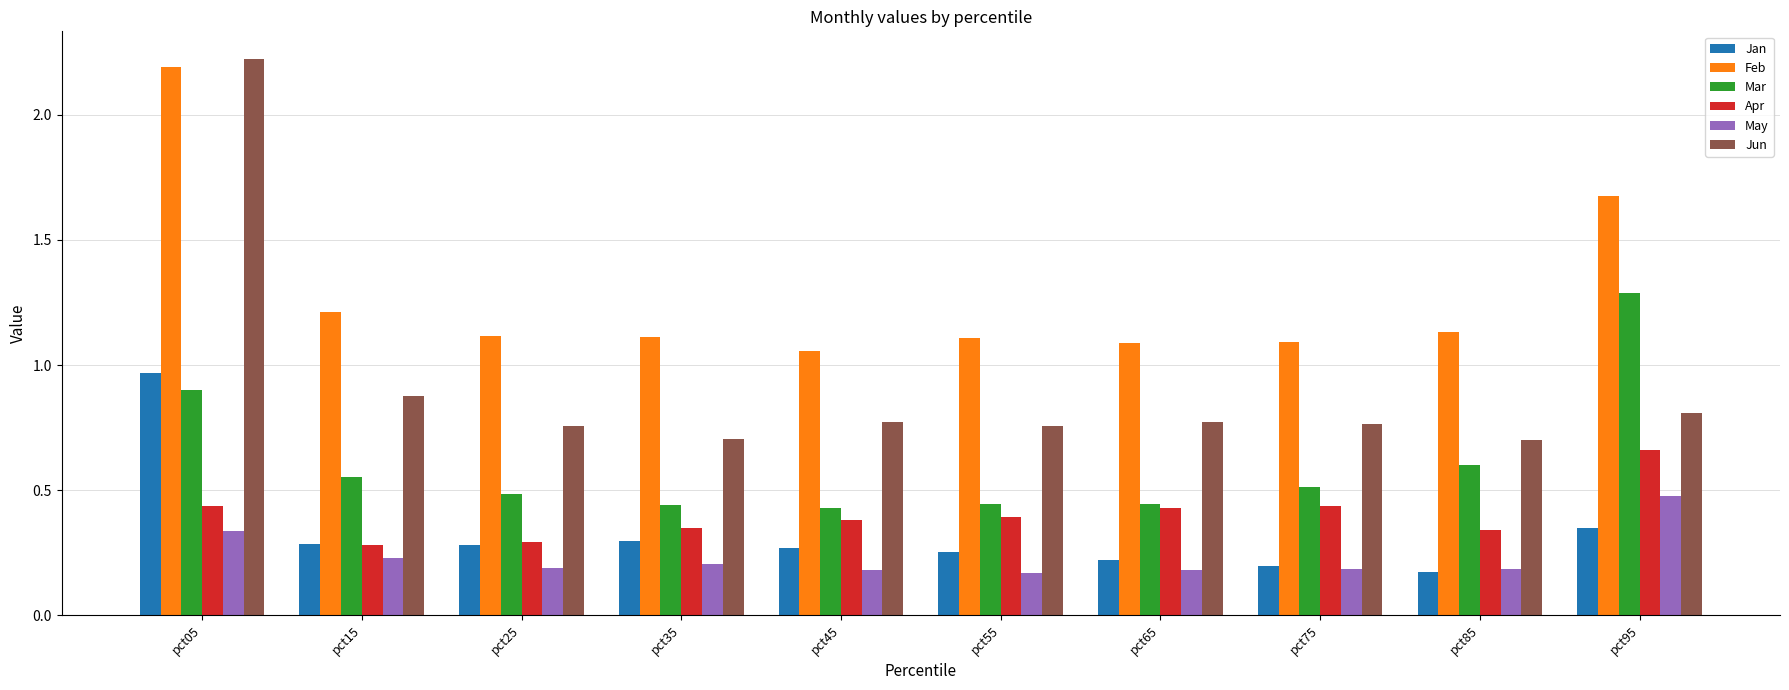

The Apr series shows 0.1 at pct75. True or false?

False